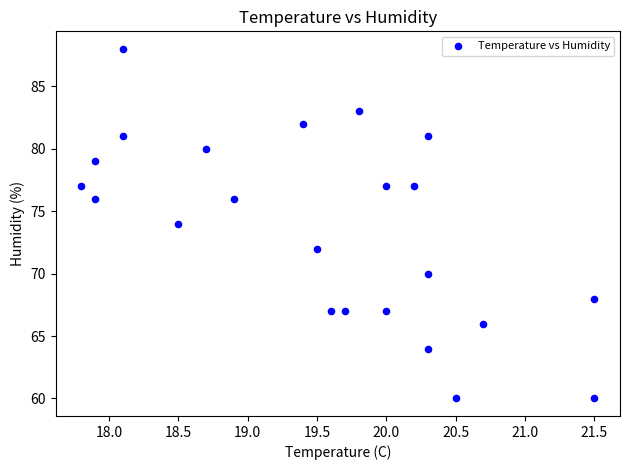

What is the range of Y values (max minus min)?

28